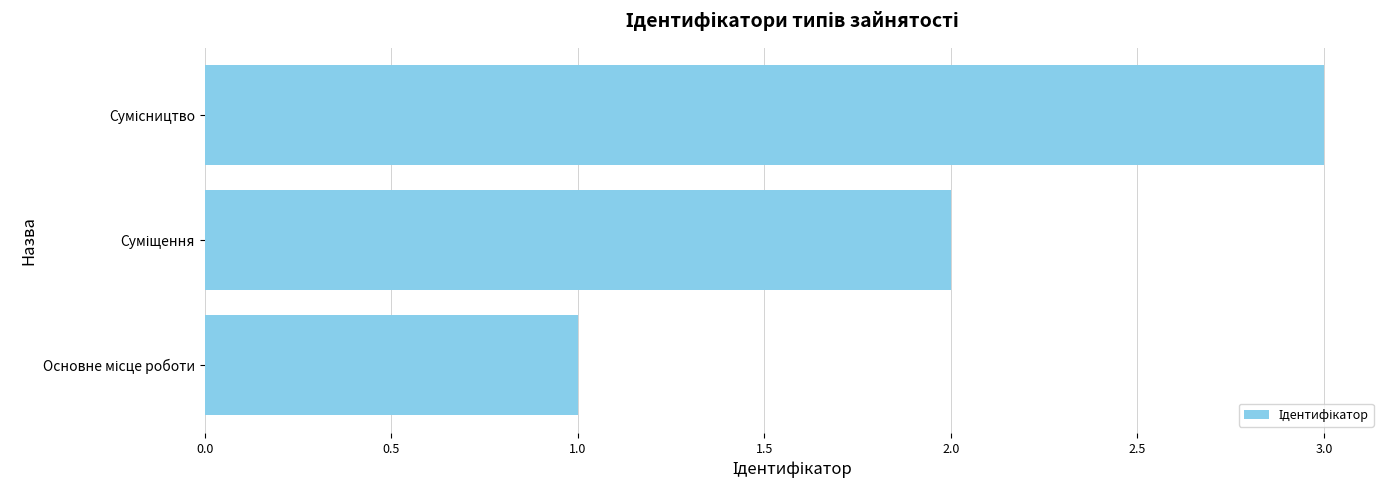

How many values are below 2?

1